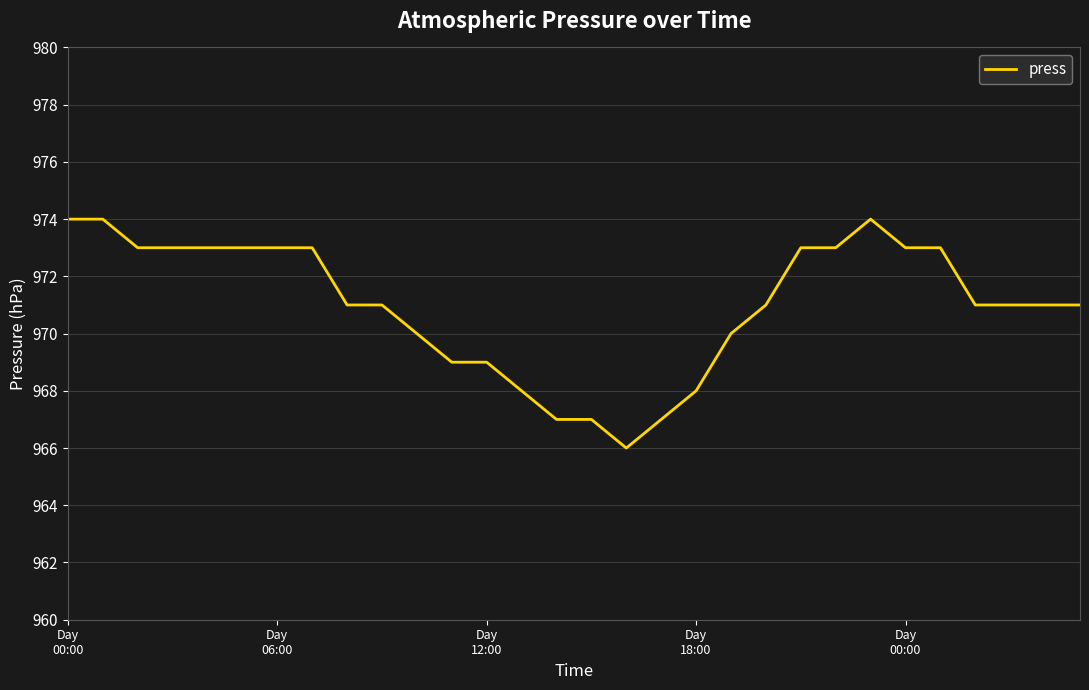

What is the minimum value shown in the chart?

966